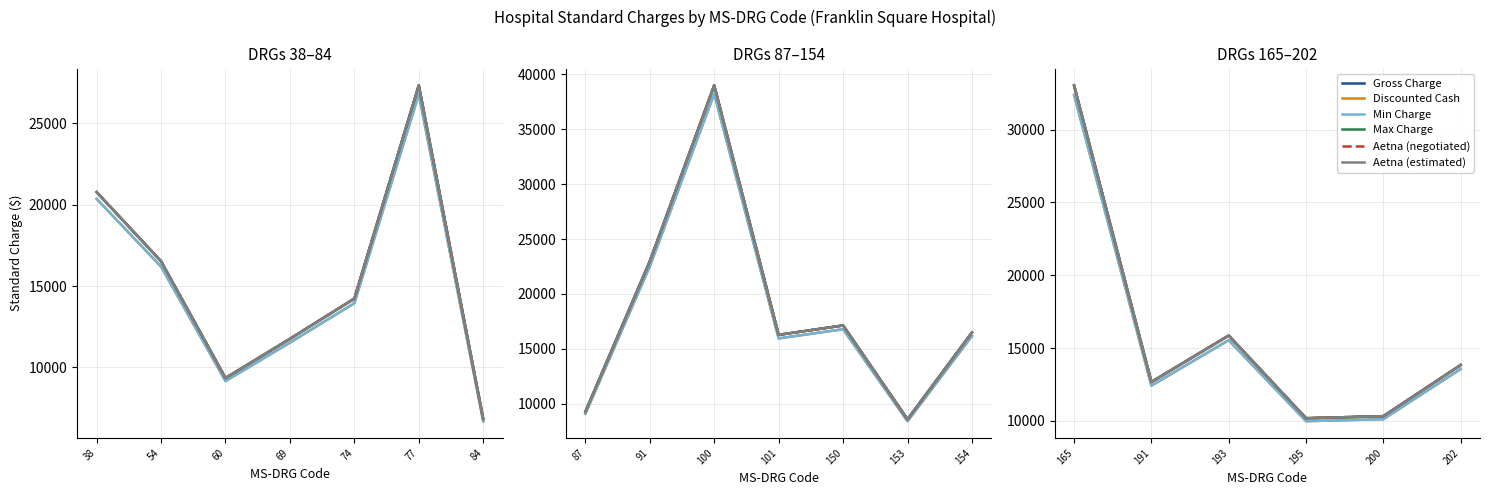

Does the chart display data point markers on the line(s)?

No